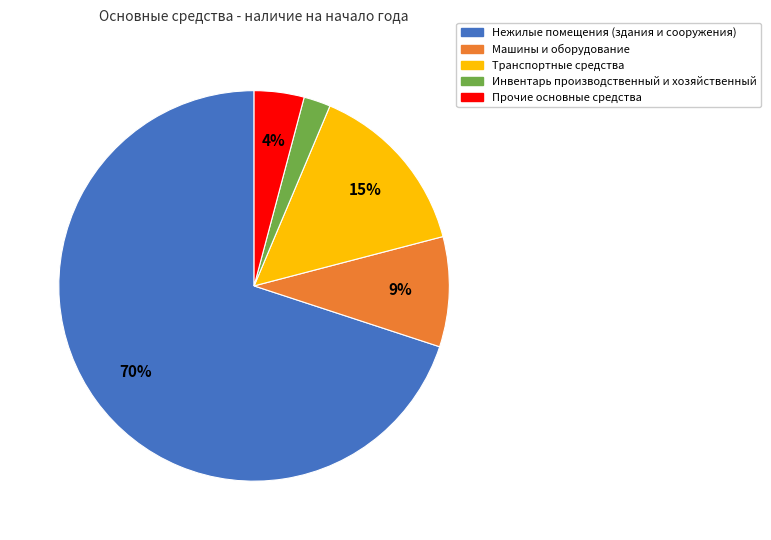

Which slice is the smallest?

Инвентарь производственный и хозяйственный